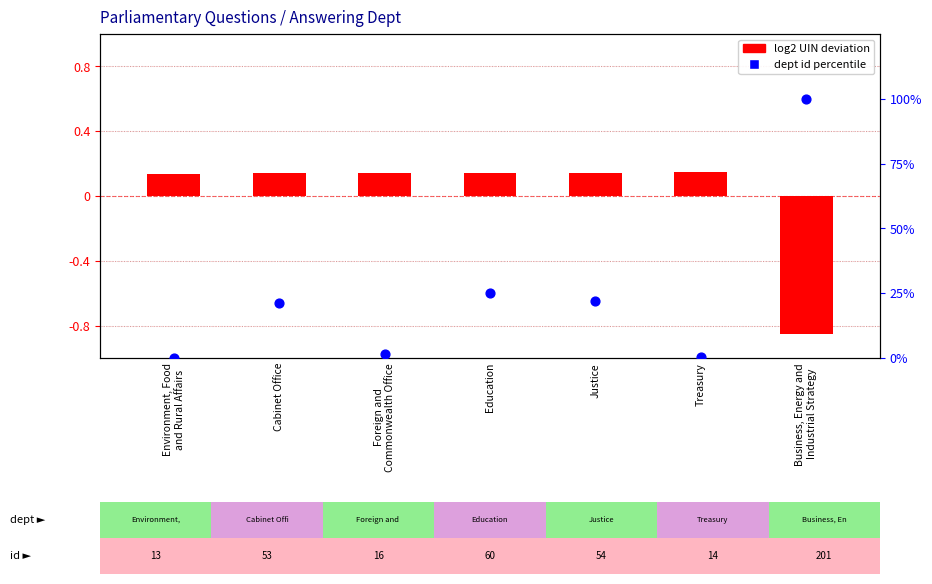

Which series reaches the minimum Y coordinate?

log2 UIN deviation